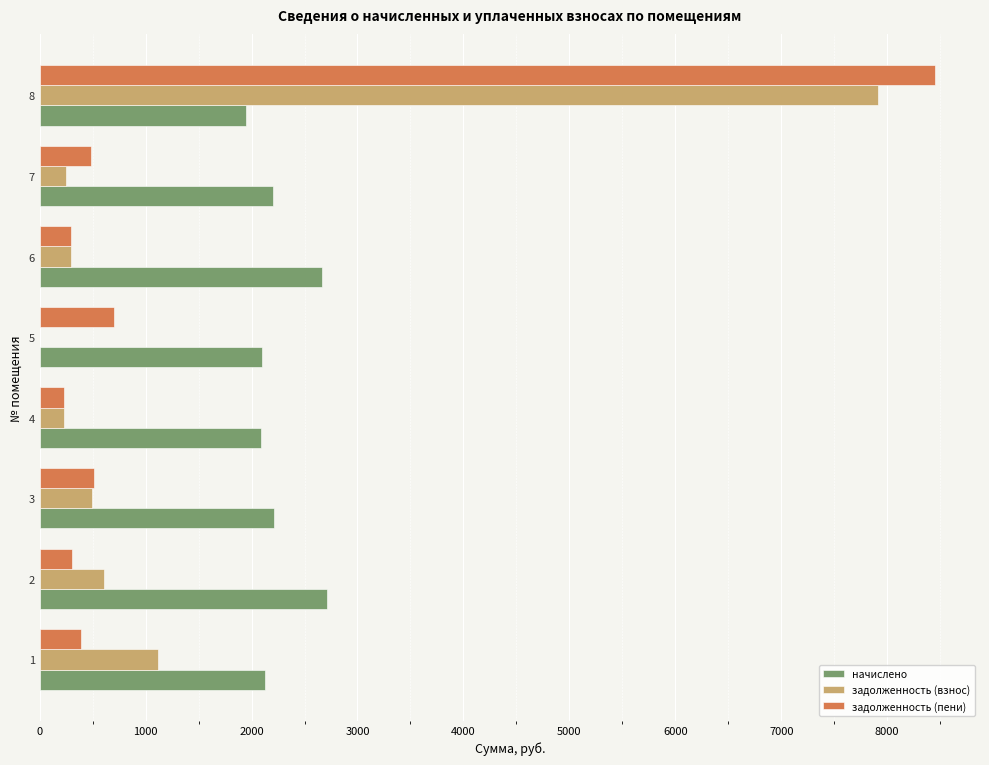

At which category is the sum across all series the highest?

8